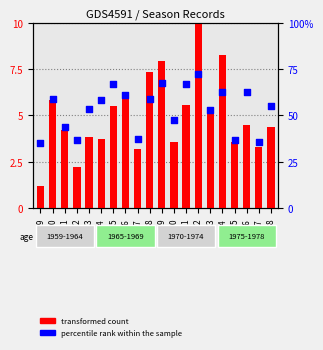

Which series reaches the minimum Y coordinate?

transformed count